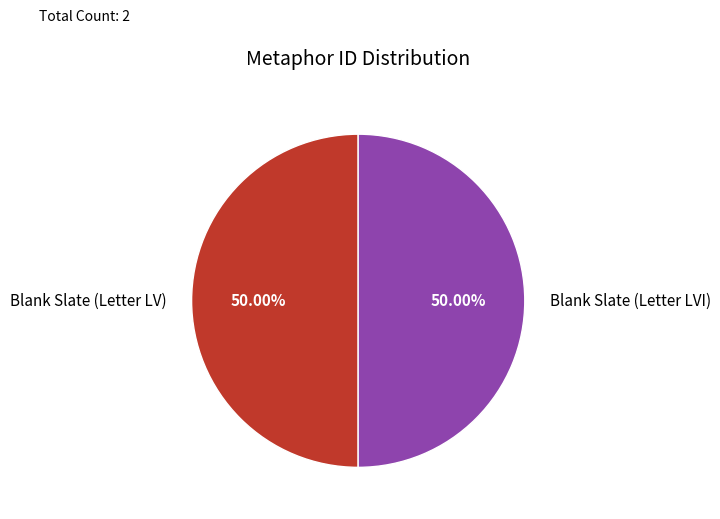

What is the total percentage of Blank Slate (Letter LVI) and Blank Slate (Letter LV)?

100.0%